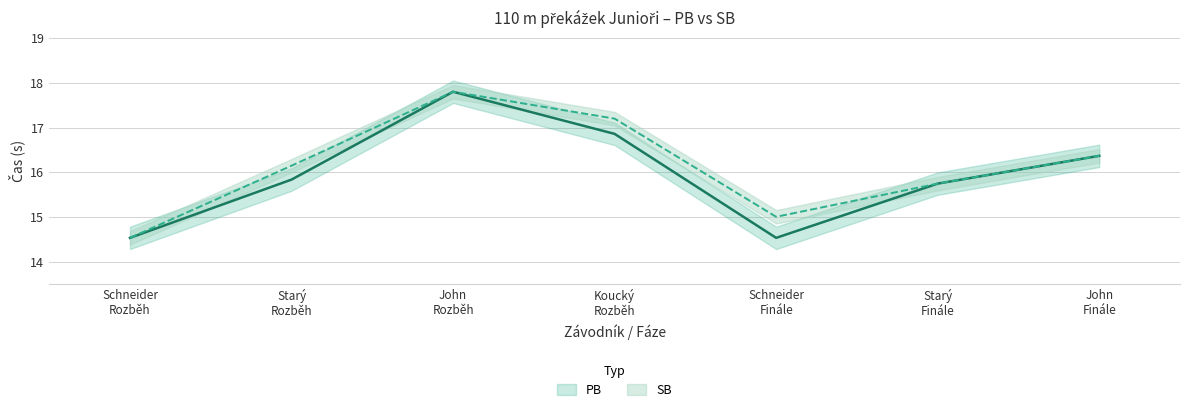

Rank the categories by SB value from lowest to highest.

Schneider
Rozběh, Schneider
Finále, Starý
Finále, Starý
Rozběh, John
Finále, Koucký
Rozběh, John
Rozběh